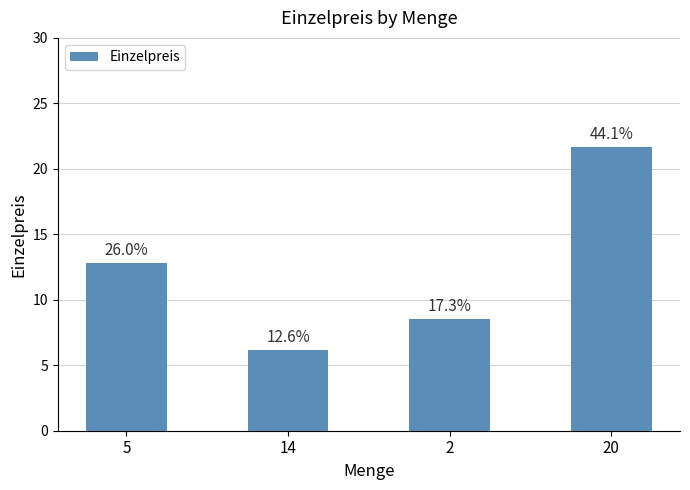

Rank the categories by value from lowest to highest.

14, 2, 5, 20